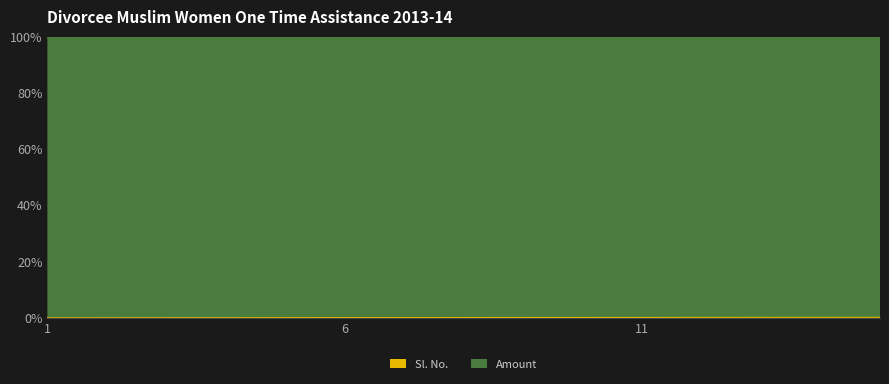

List the labels in order of value, largest first.

15, 14, 13, 12, 11, 10, 9, 8, 7, 6, 5, 4, 3, 2, 1